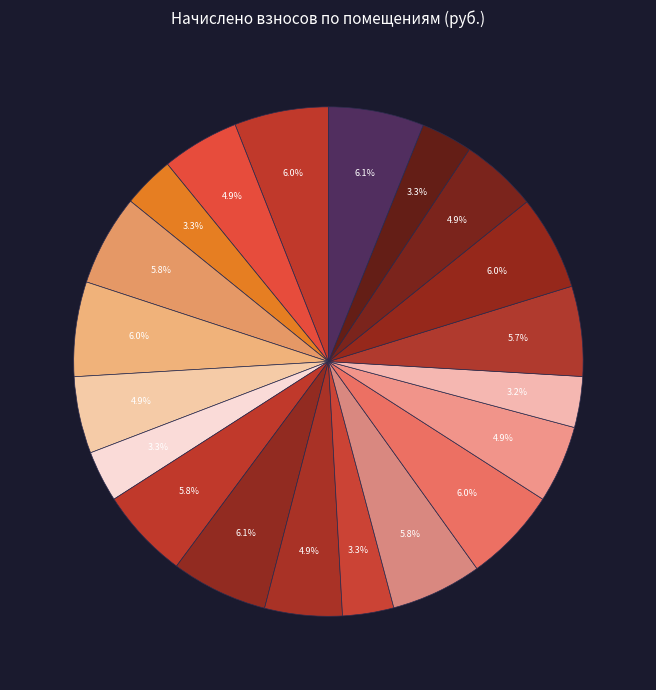

How many slices are in this pie chart?

20